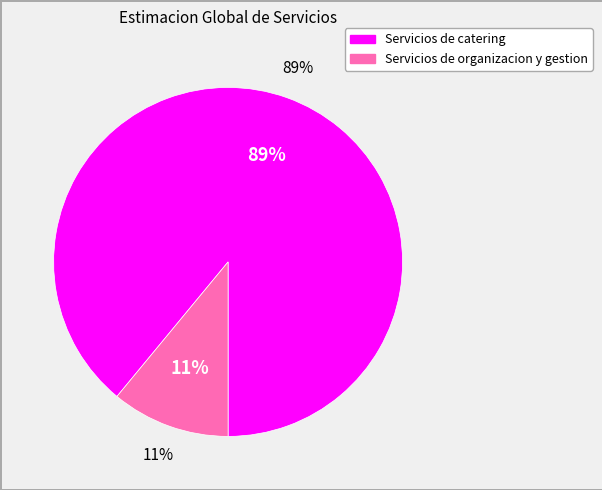

Which slice is the smallest?

Servicios de organizacion y gestion